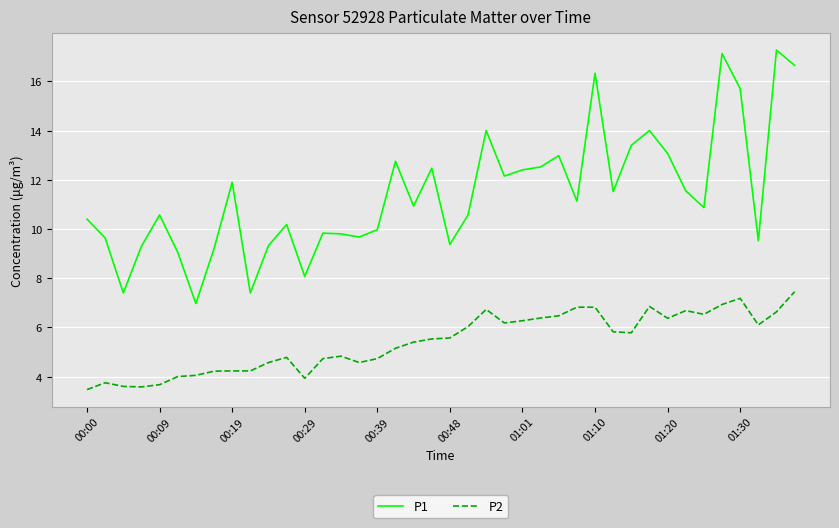

How many values in the P2 series are below 5?

17